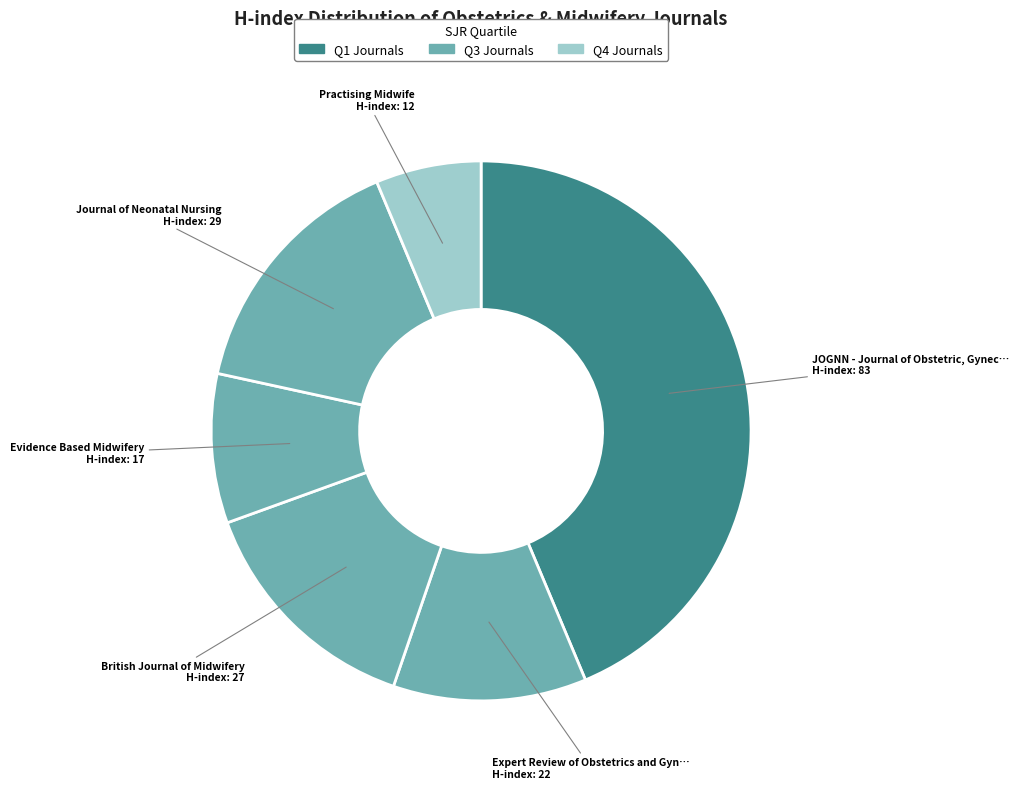

Which slice is the largest?

JOGNN - Journal of Obstetric, Gynec…